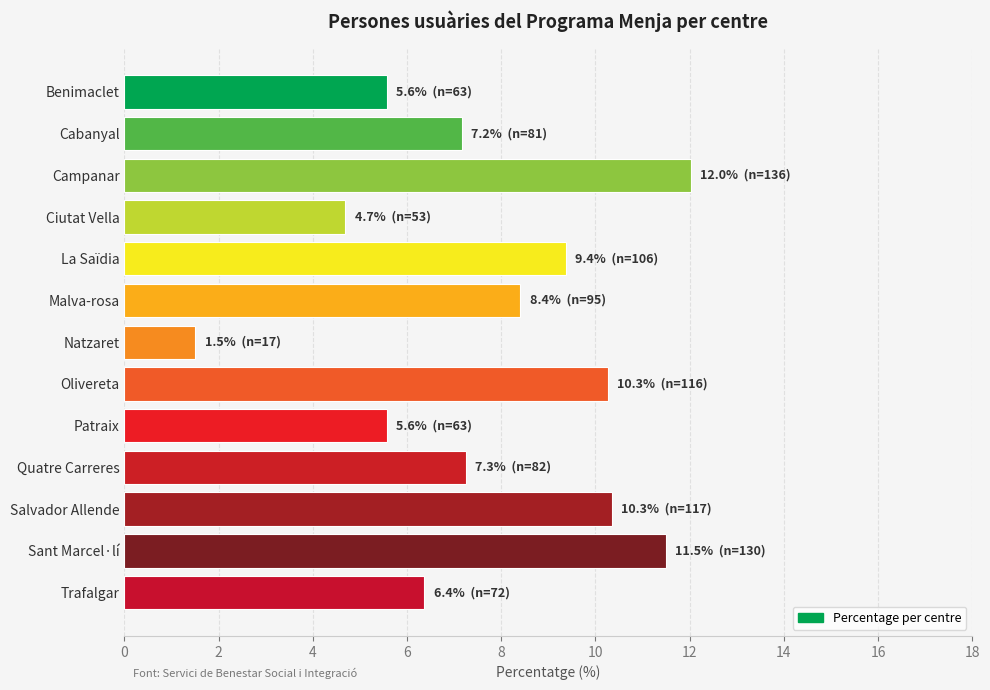

What is the minimum value shown in the chart?

1.5